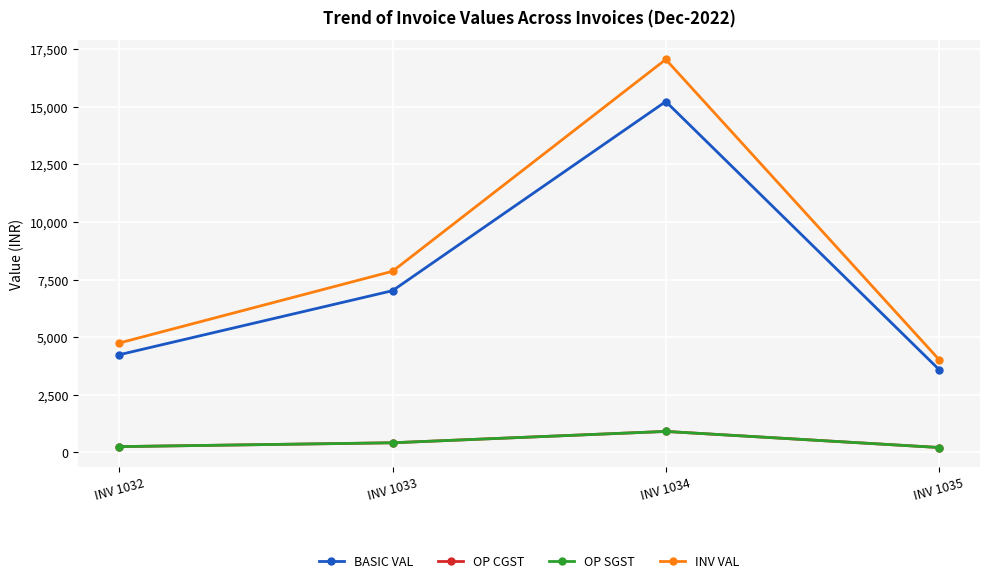

Which label corresponds to the largest value in the chart?

INV 1034